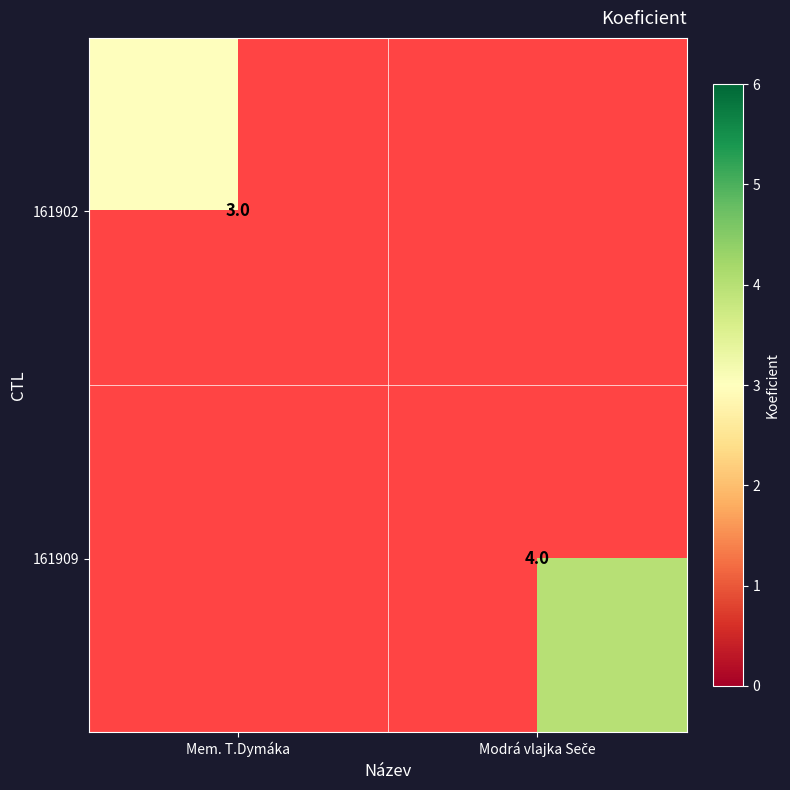

True or false: 161902 has a value of 1 at Mem. T.Dymáka.

False